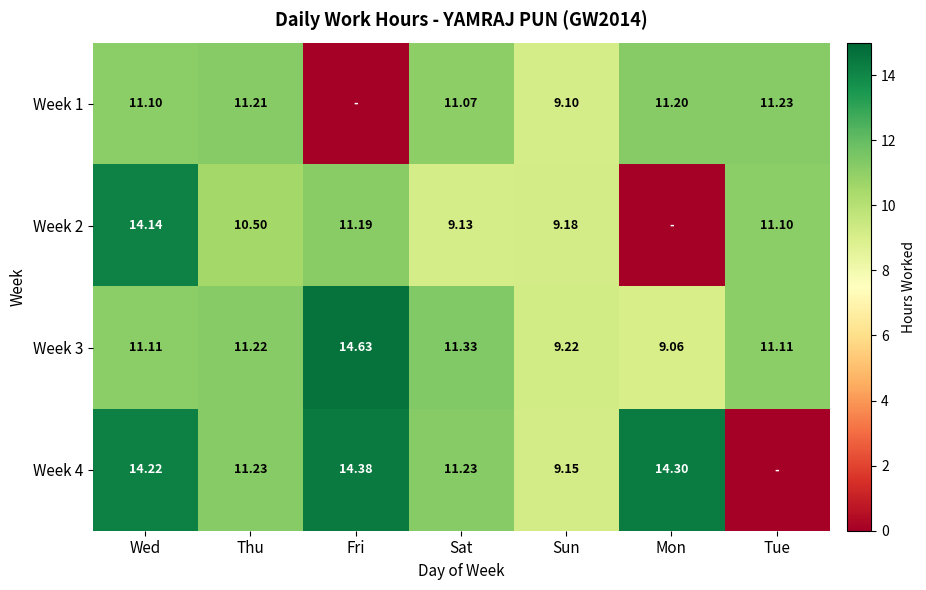

Is it true that Week 1 equals 11.2 at Thu?

True